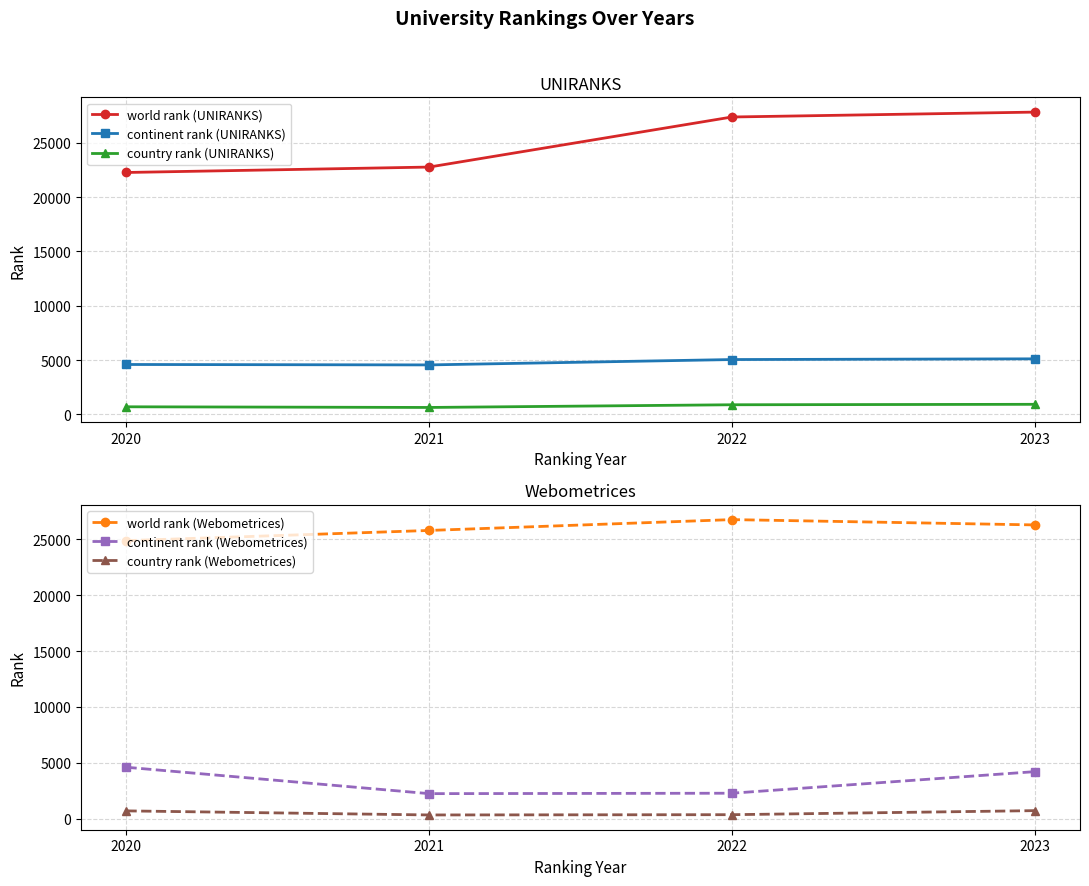

The country rank (UNIRANKS) series shows 496 at 2023. True or false?

False